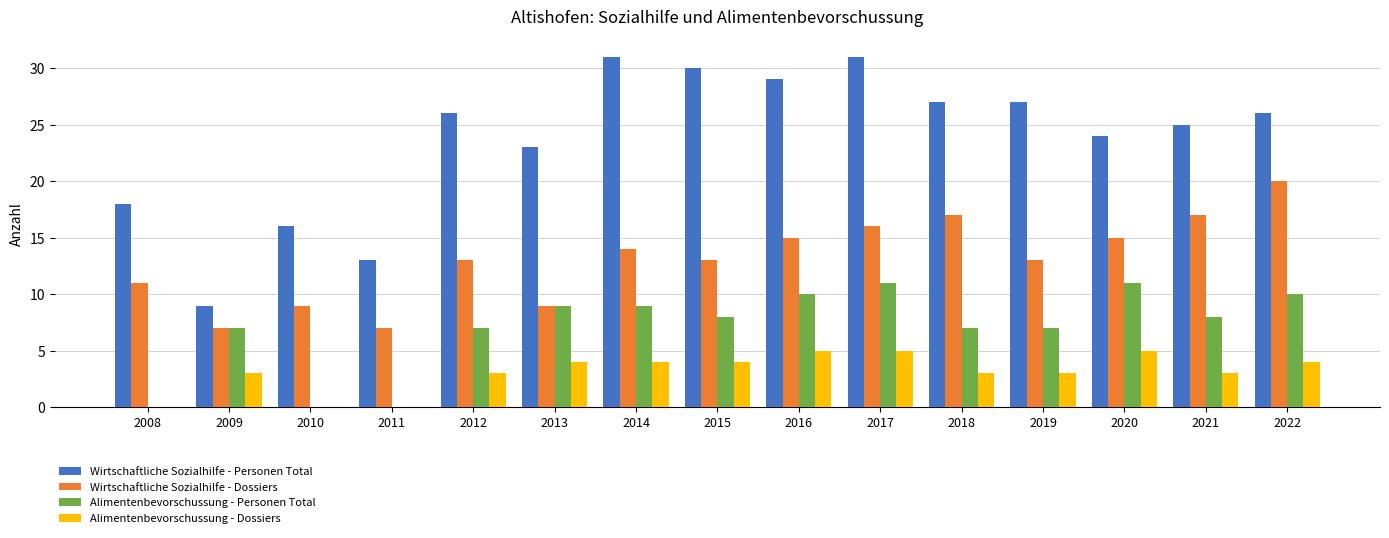

How many series are shown in this chart?

4